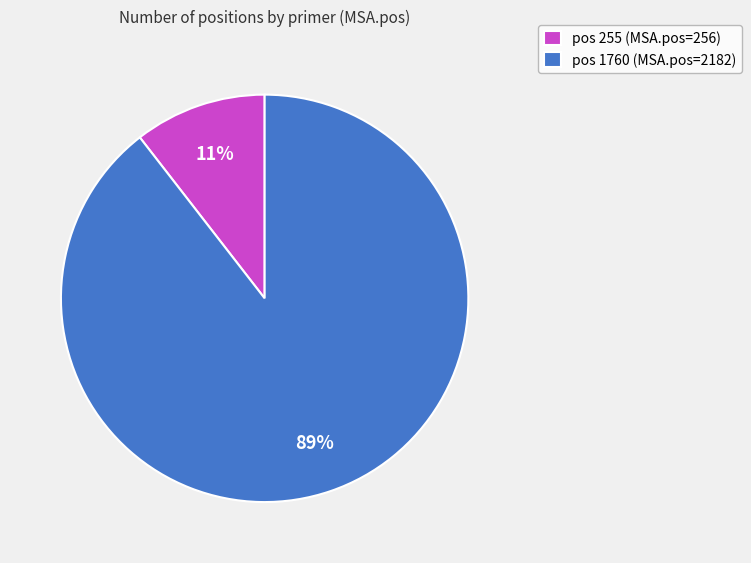

To the nearest percent, what is the average slice percentage?

50%